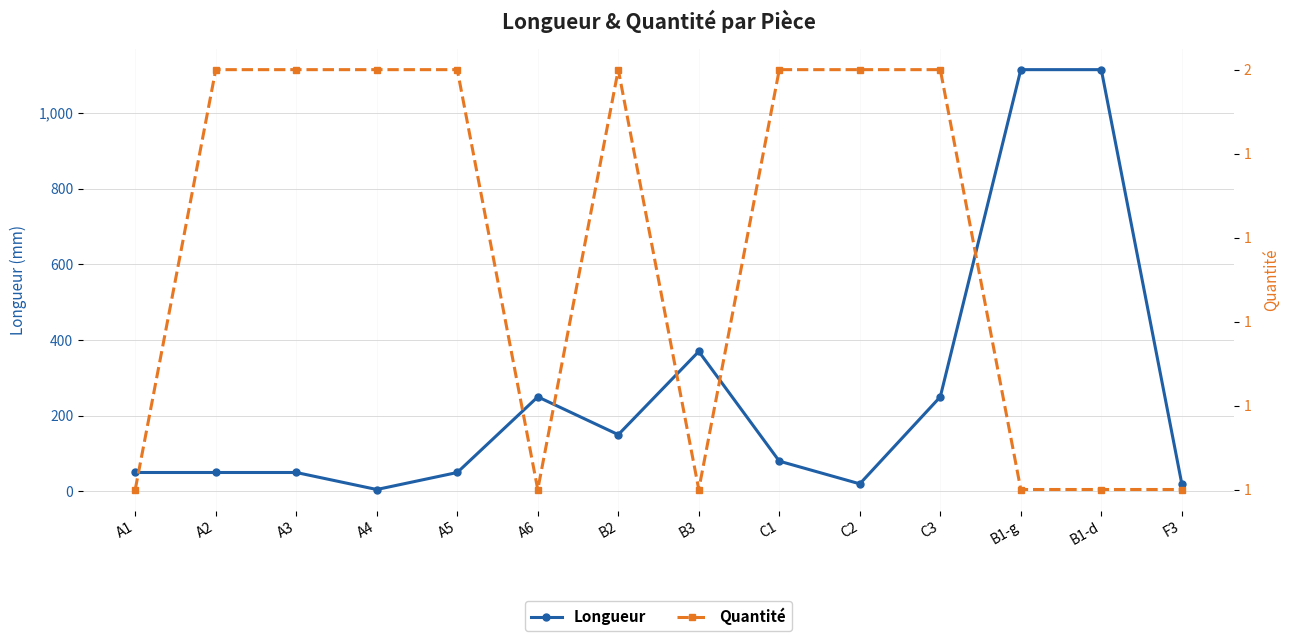

The value of Quantité at A2 is 1. True or false?

False